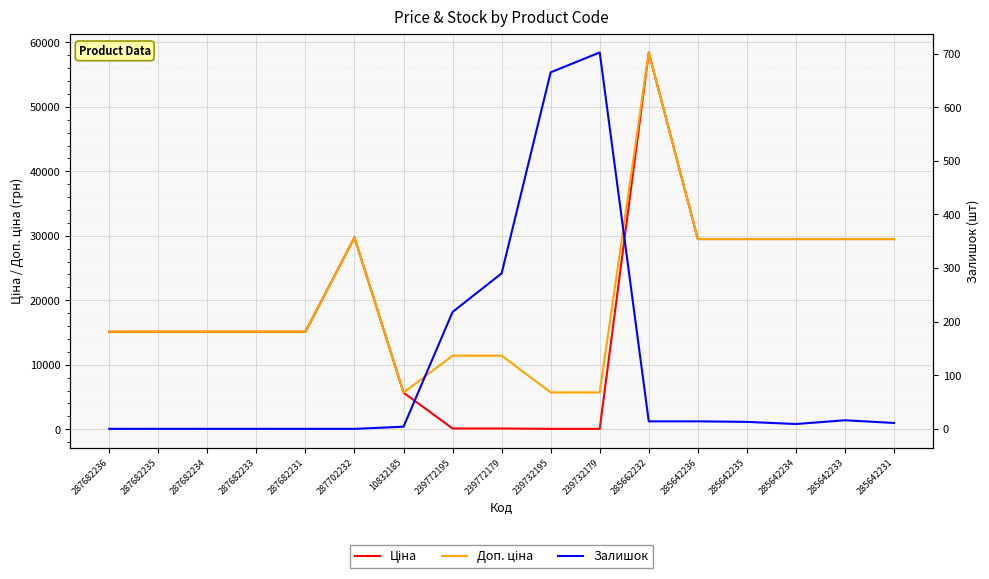

List the series in order of their peak value, highest first.

Ціна, Доп. ціна, Залишок